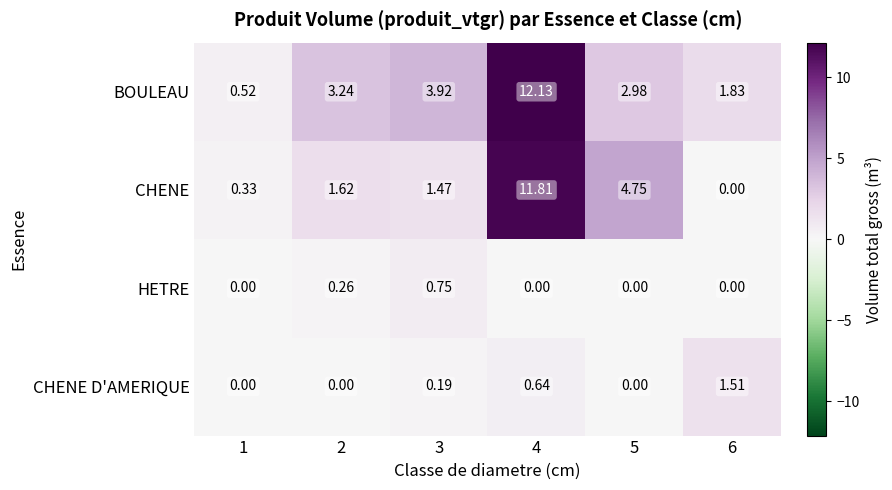

List the series in order of their peak value, lowest first.

HETRE, CHENE D'AMERIQUE, CHENE, BOULEAU